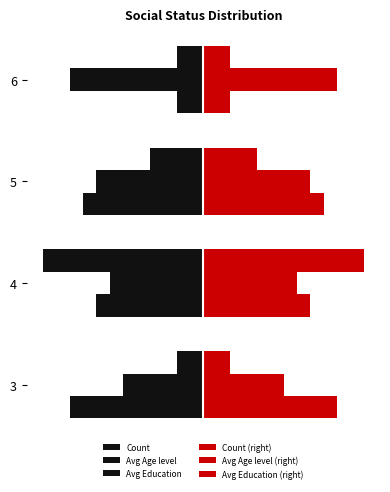

Reading left to right, what are all the values shown in this chart?

Count: -1.0	-6.0	-2.0	-1.0
Avg Age level: -3.0	-3.5	-4.0	-5.0
Avg Education: -5.0	-4.0	-4.5	-1.0
Count (right): 1.0	6.0	2.0	1.0
Avg Age level (right): 3.0	3.5	4.0	5.0
Avg Education (right): 5.0	4.0	4.5	1.0